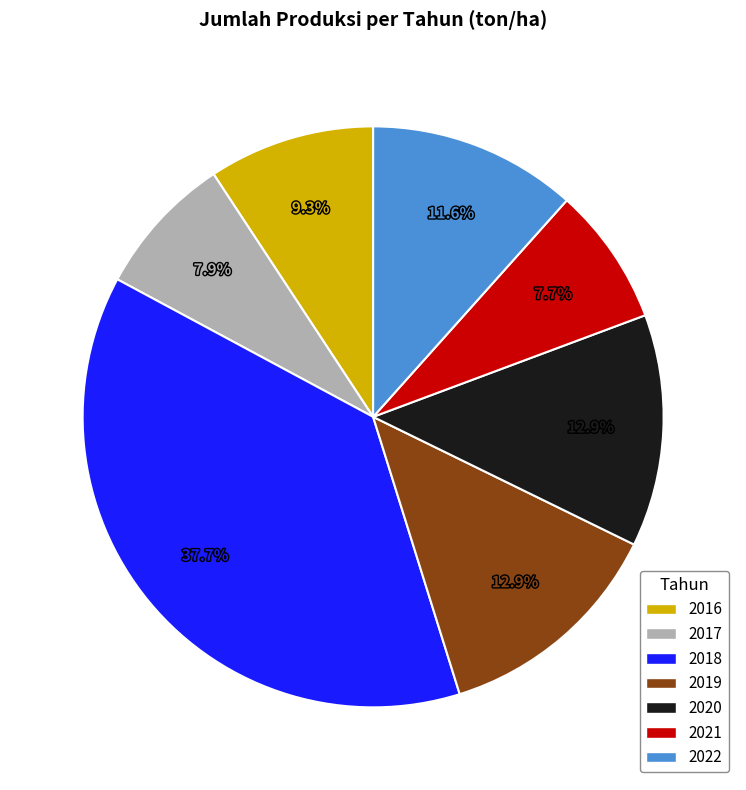

What is the largest slice in the pie chart?

2018